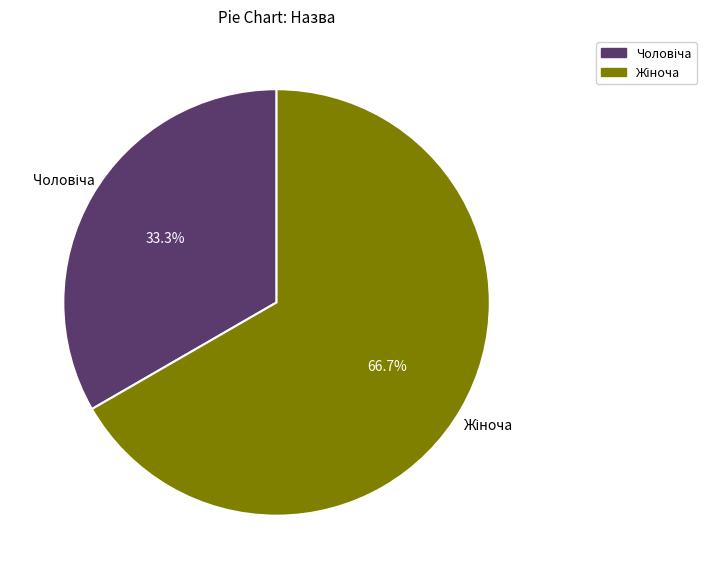

Is there any slice that represents more than half of the pie?

Yes